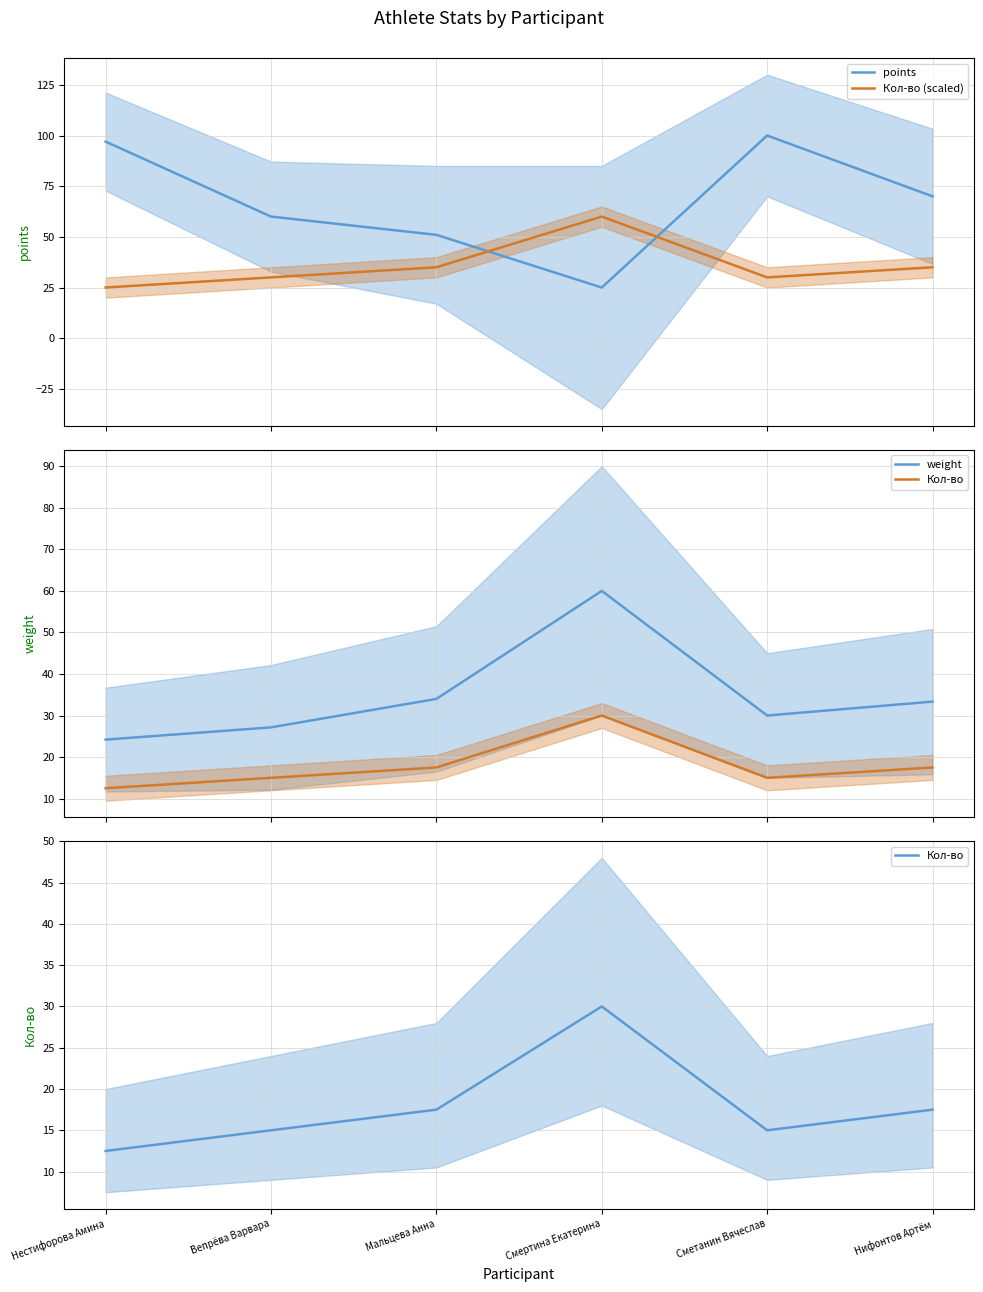

At which category does Кол-во (scaled) reach its first local peak?

Смертина Екатерина